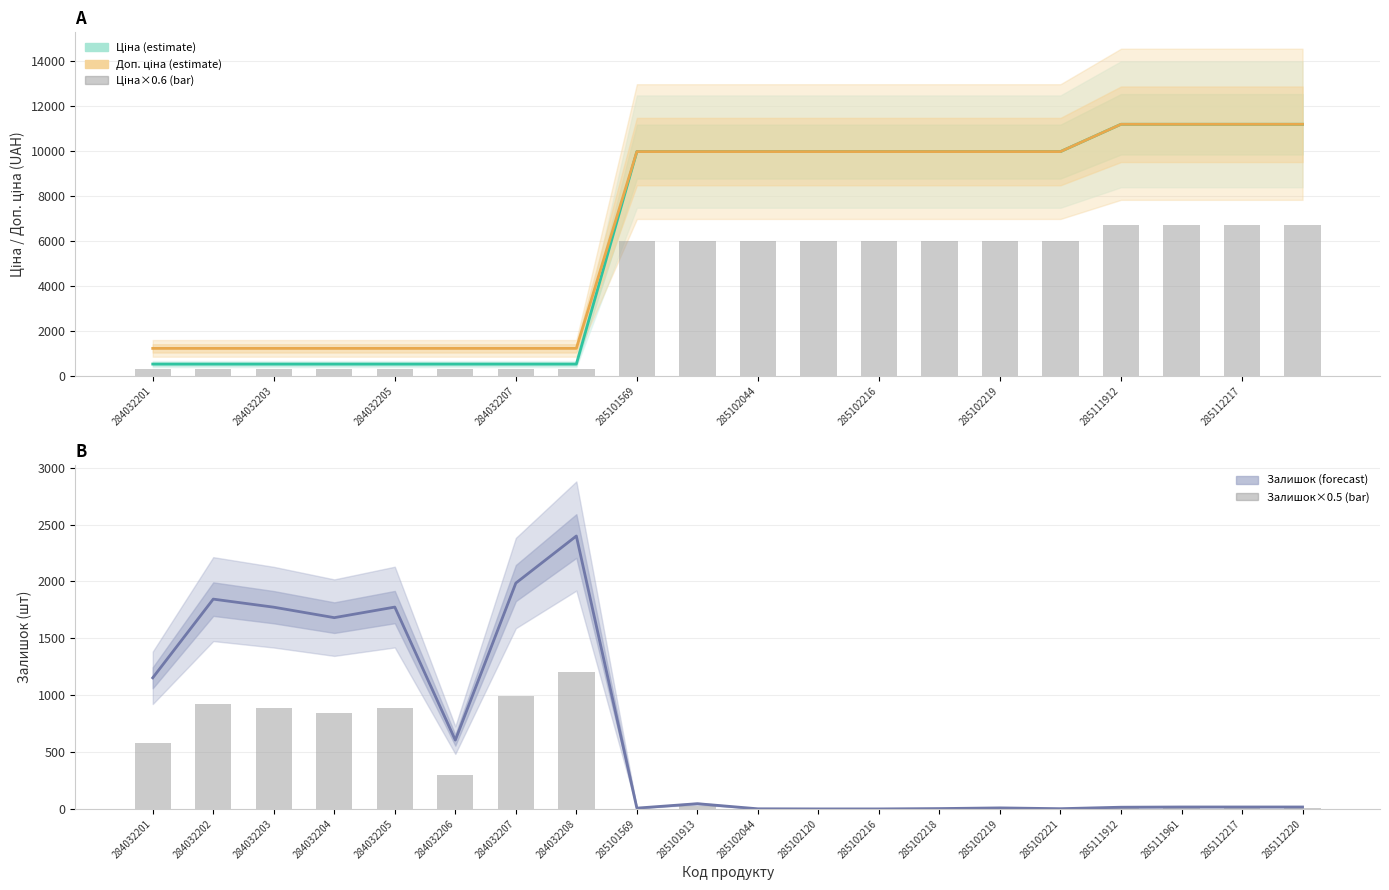

Reading left to right, list all the values displayed in this chart.

Ціна: 539.0	539.0	539.0	539.0	539.0	539.0	539.0	539.0	9975.0	9975.0	9975.0	9975.0	9975.0	9975.0	9975.0	9975.0	11188.2	11188.2	11188.2	11188.2
Доп. ціна: 1235.4	1235.4	1235.4	1235.4	1235.4	1235.4	1235.4	1235.4	9975.0	9975.0	9975.0	9975.0	9975.0	9975.0	9975.0	9975.0	11188.2	11188.2	11188.2	11188.2
Bar (Ціна×0.6): 323.4	323.4	323.4	323.4	323.4	323.4	323.4	323.4	5985.0	5985.0	5985.0	5985.0	5985.0	5985.0	5985.0	5985.0	6712.9	6712.9	6712.9	6712.9
Залишок: 1153.0	1845.0	1774.0	1682.0	1775.0	605.0	1986.0	2400.0	7.0	46.0	1.0	0.0	0.0	3.0	9.0	2.0	15.0	17.0	17.0	17.0
Bar (Залишок×0.5): 576.5	922.5	887.0	841.0	887.5	302.5	993.0	1200.0	3.5	23.0	0.5	0.0	0.0	1.5	4.5	1.0	7.5	8.5	8.5	8.5